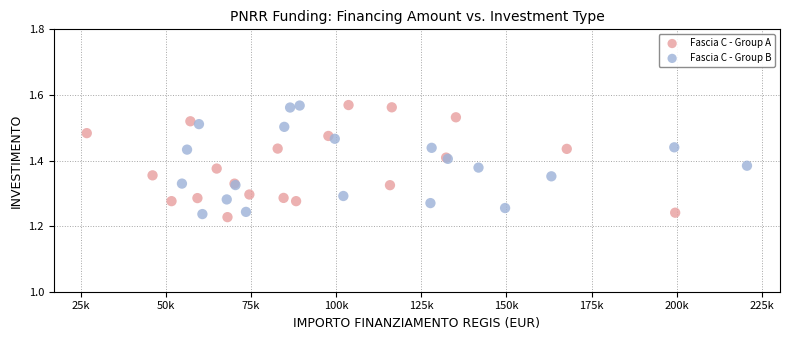

What are all the series names shown in the legend?

Fascia C - Group A, Fascia C - Group B